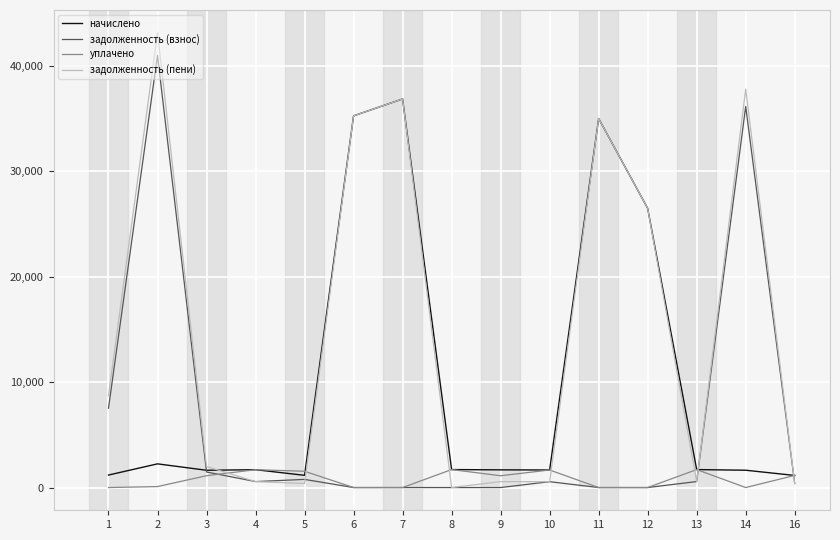

Is this an area chart (filled region under the line)?

No